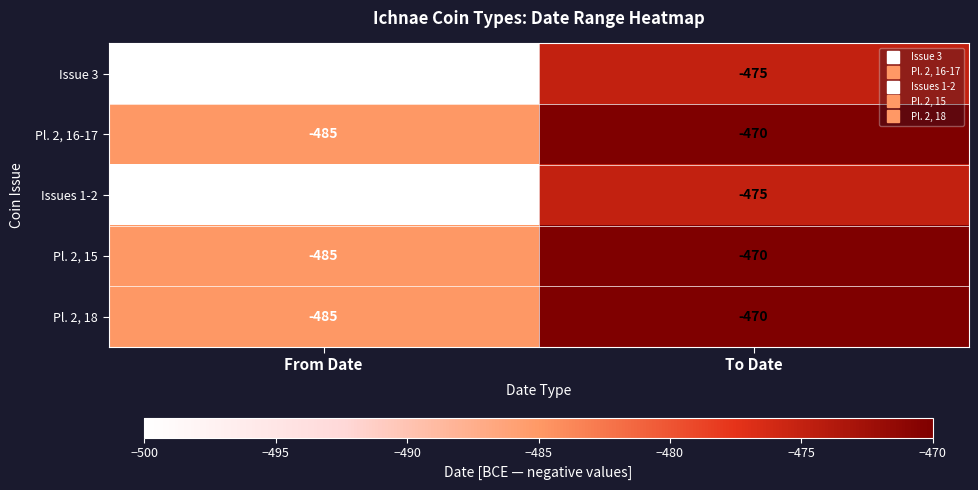

What is the spread (max minus min) of values at To Date?

5